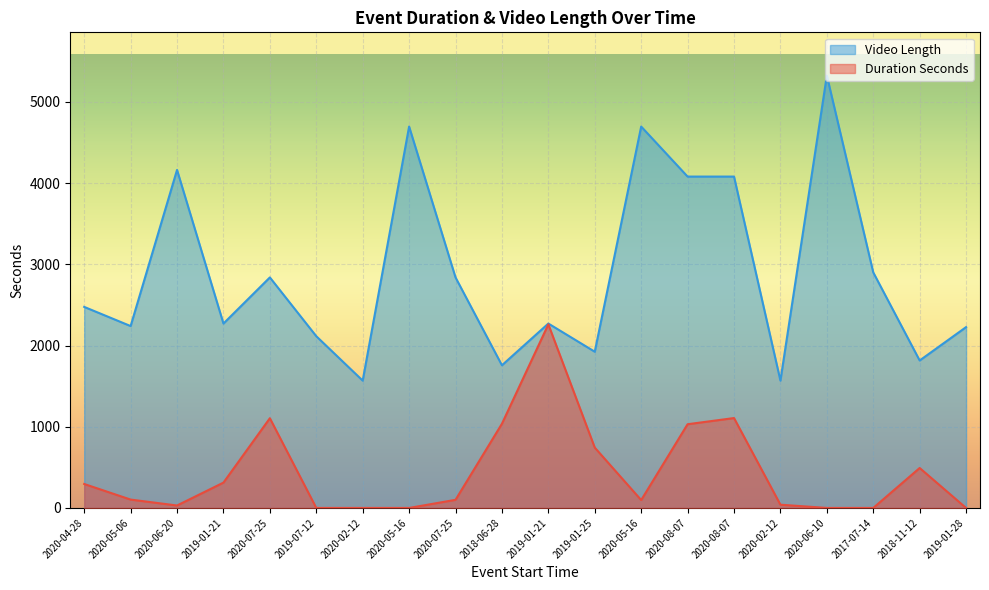

Where does the Duration Seconds series first go above 103?

2020-04-28